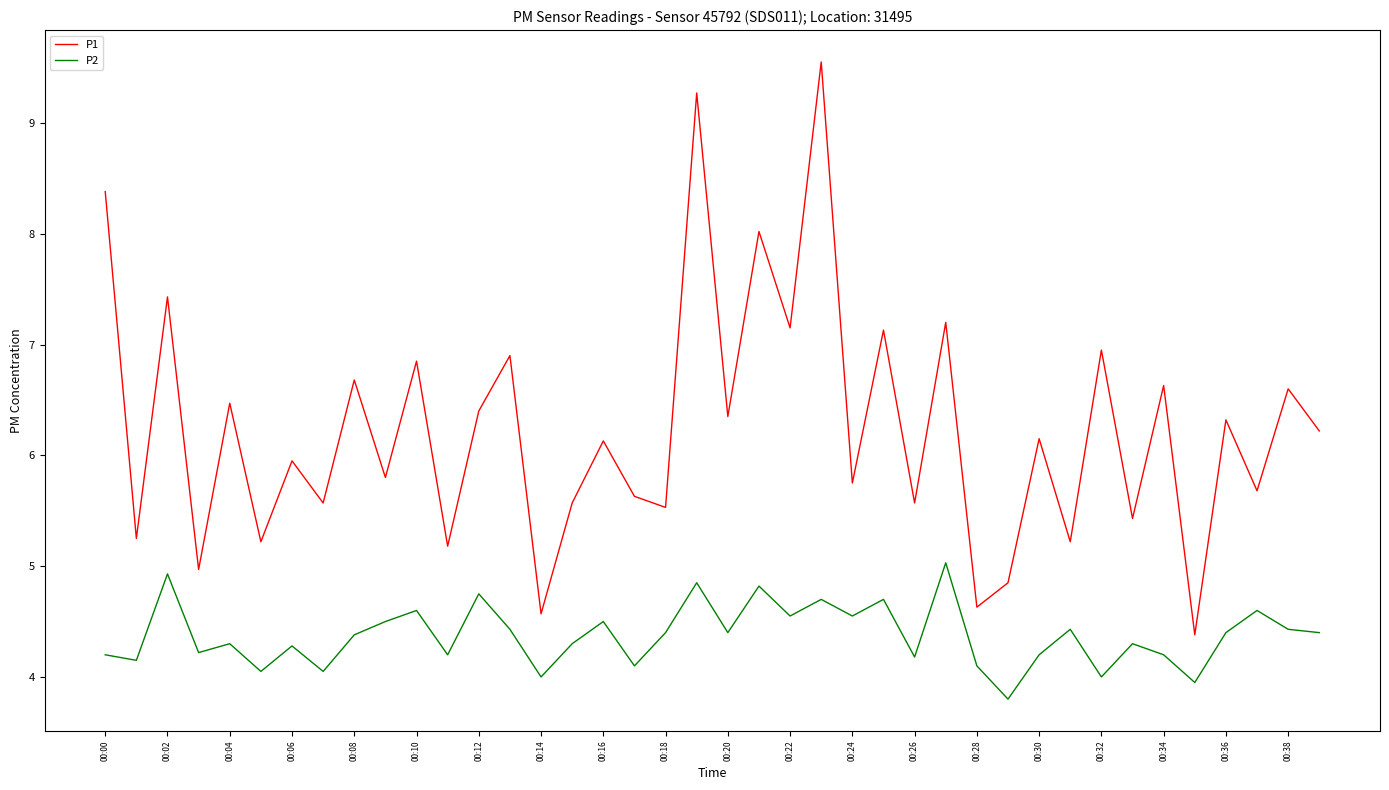

What are all the series names shown in the legend?

P1, P2